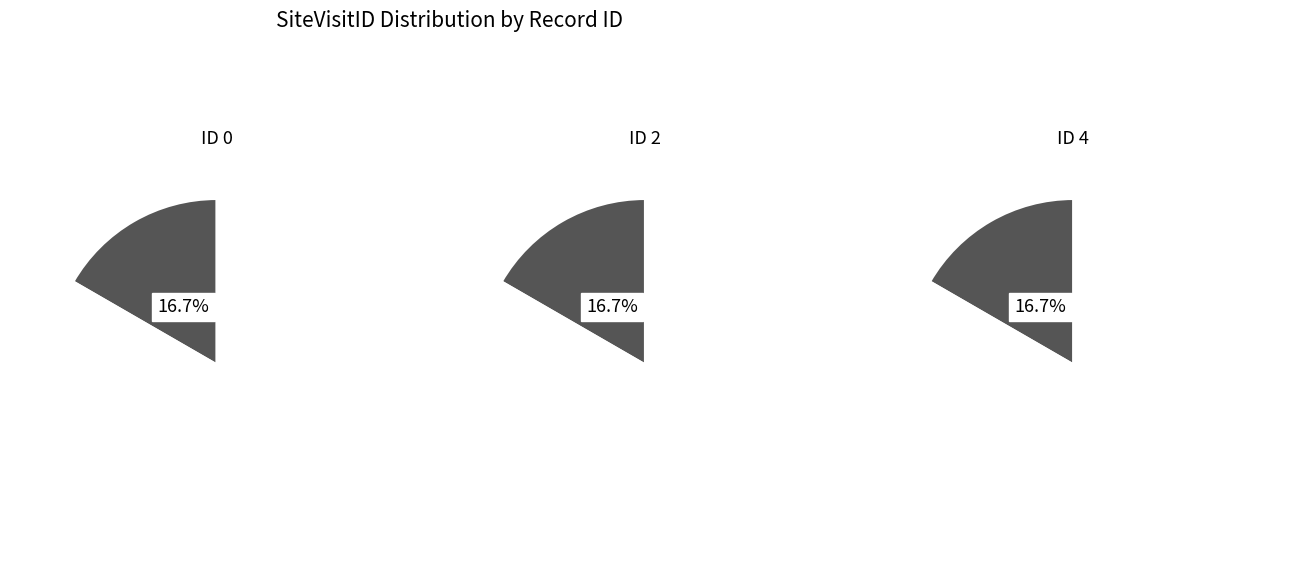

Is it true that 3 is 23% of the pie?

False